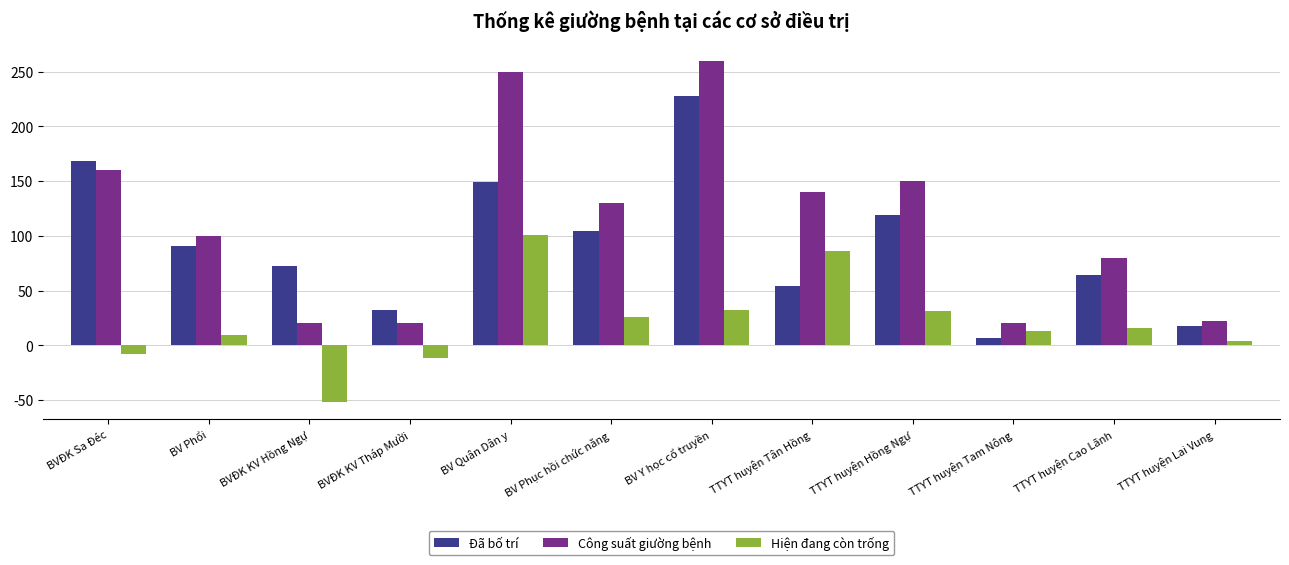

Is the value of Đã bố trí at BVĐK Sa Đéc greater than the value of Công suất giường bệnh at BV Y học cổ truyền?

No